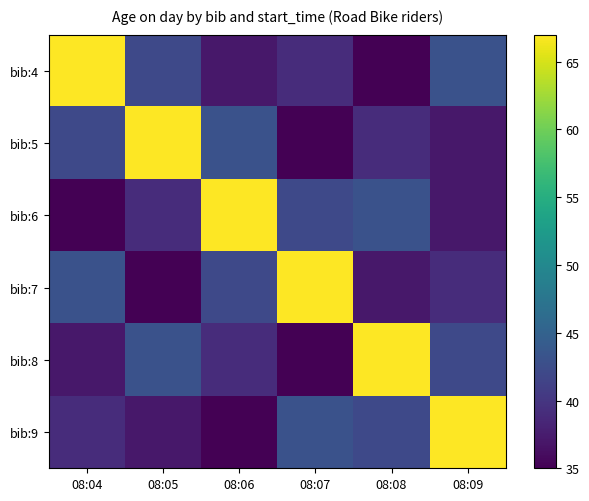

What is the total value across all series at 08:05?

263